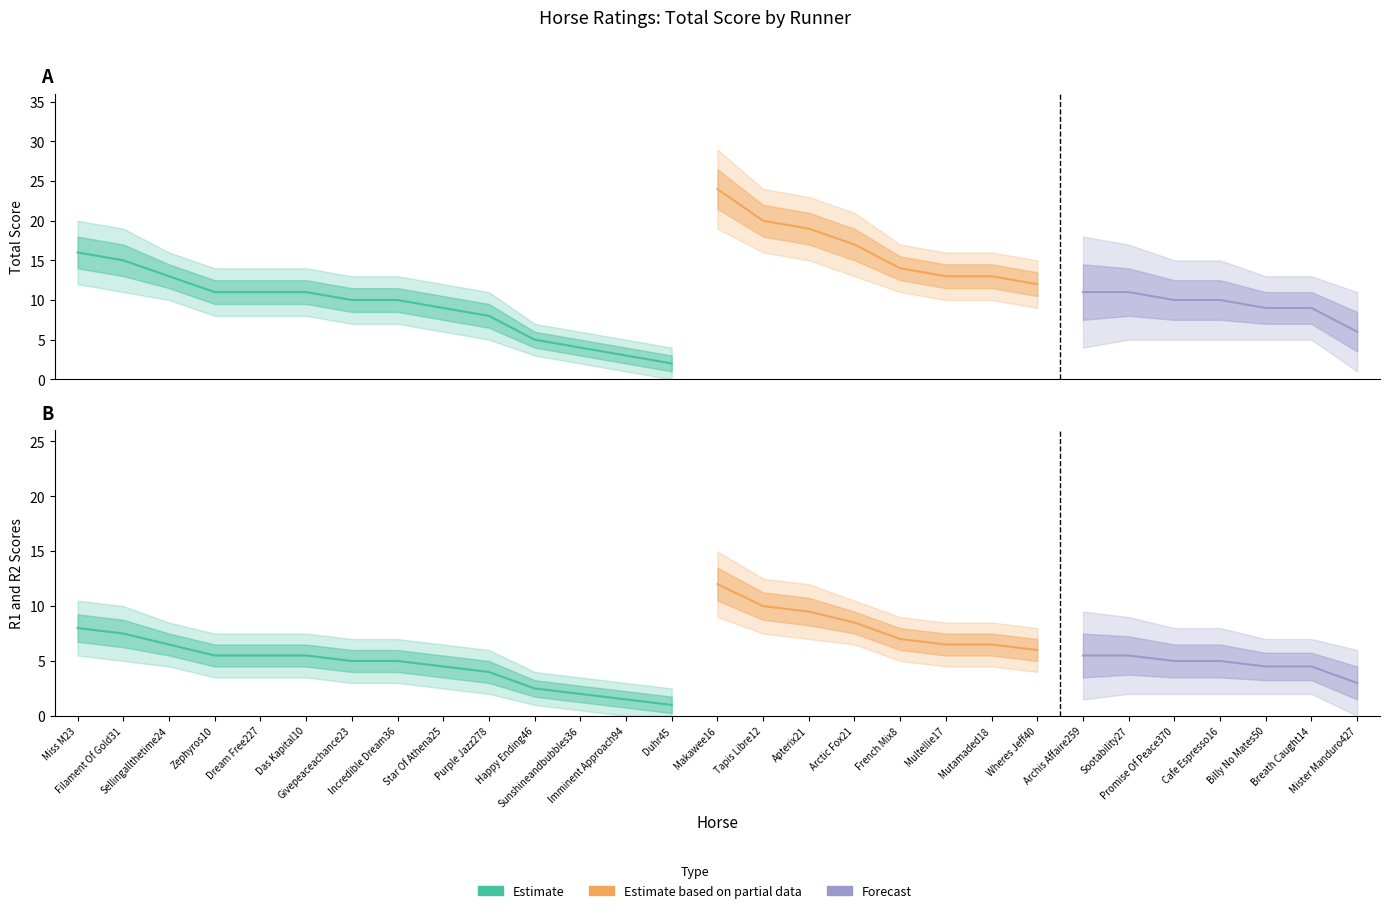

Which label corresponds to the largest value in the chart?

Makawee16